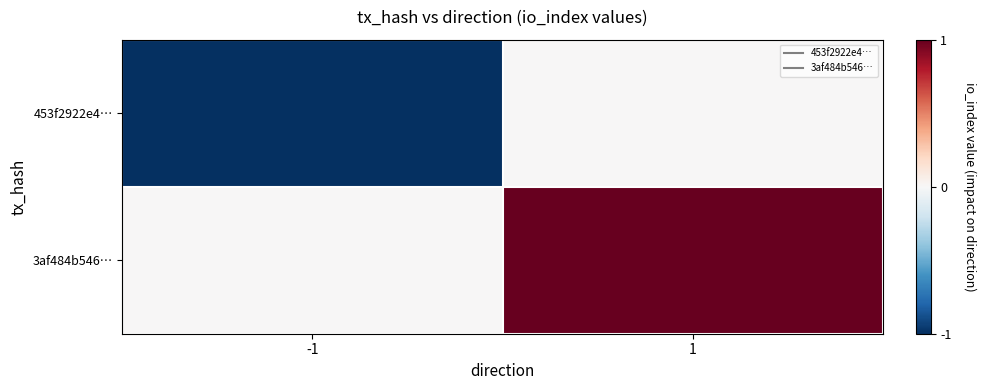

How many categories are shown in the chart?

2